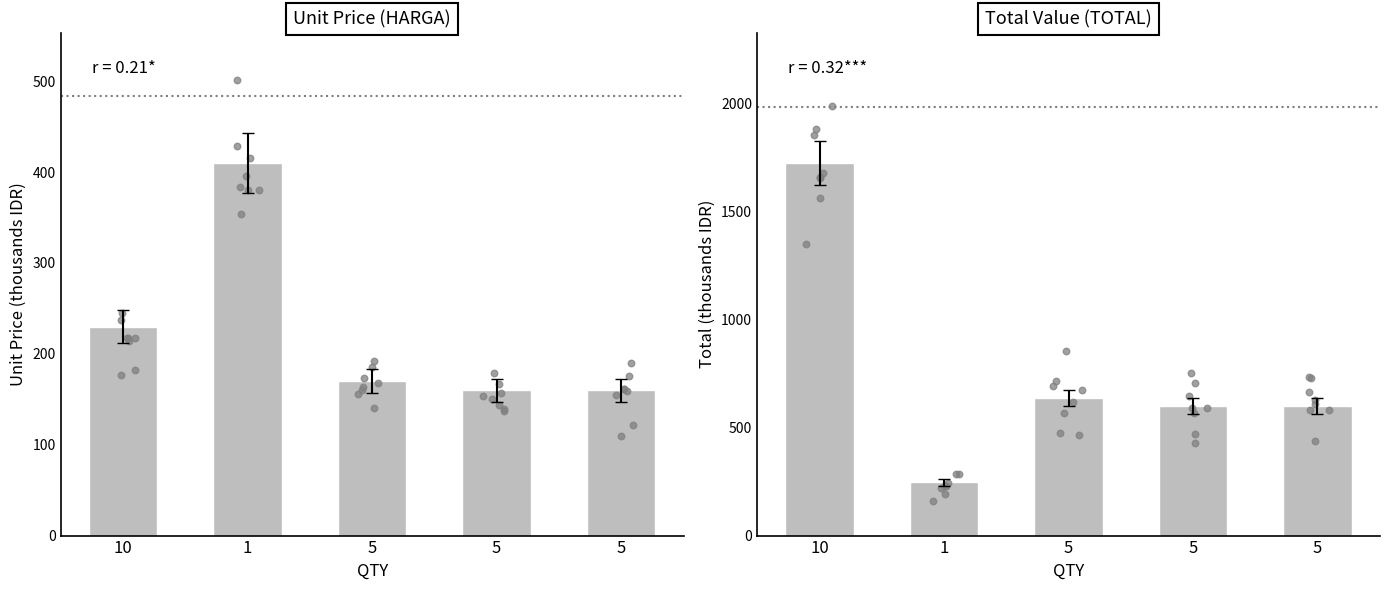

Which series has the largest total across all categories?

TOTAL